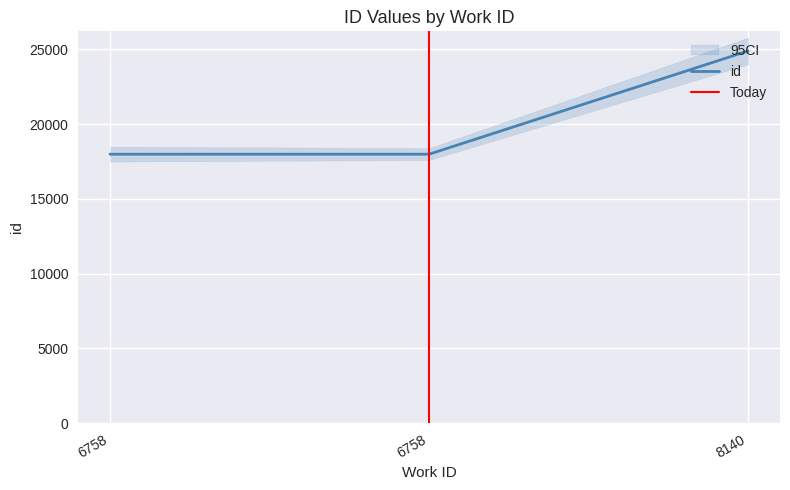

What is the difference between the values at 8140 and 6758?

6908